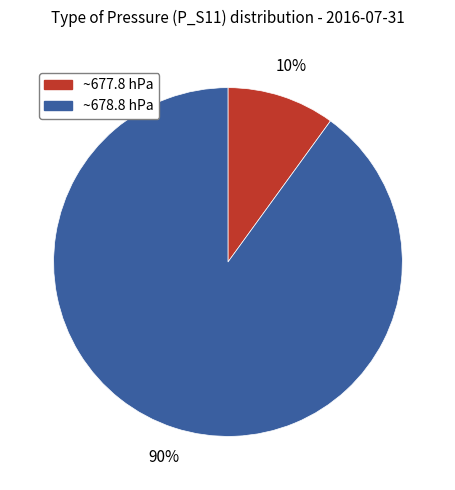

Is there a majority slice in this chart?

Yes